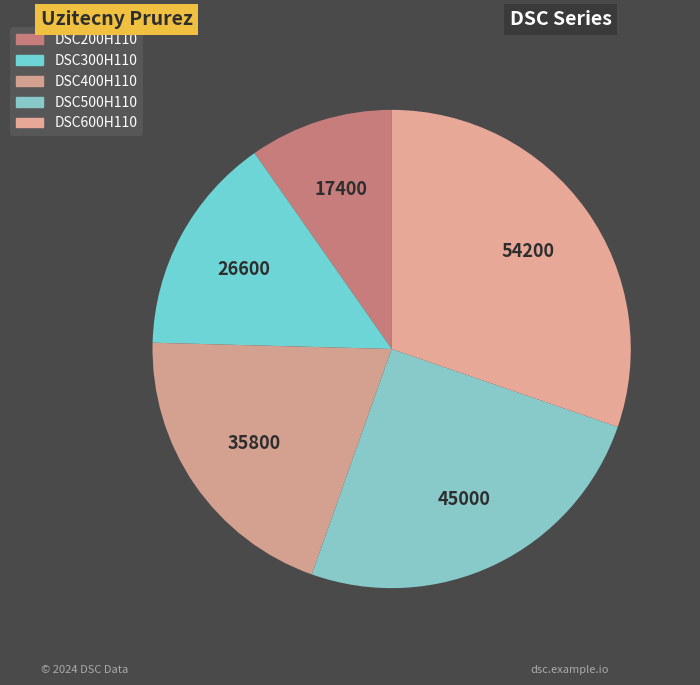

Rank the categories by value from highest to lowest.

DSC600H110, DSC500H110, DSC400H110, DSC300H110, DSC200H110